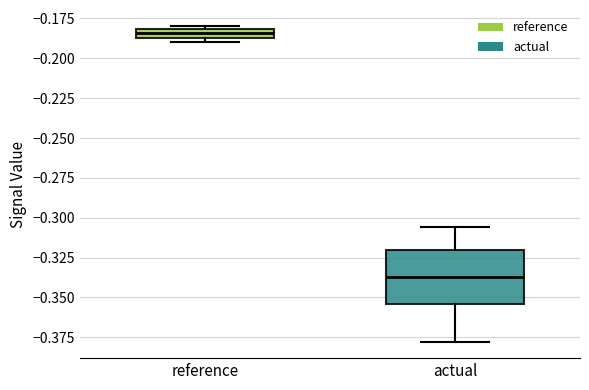

Which box has the lowest median line?

actual